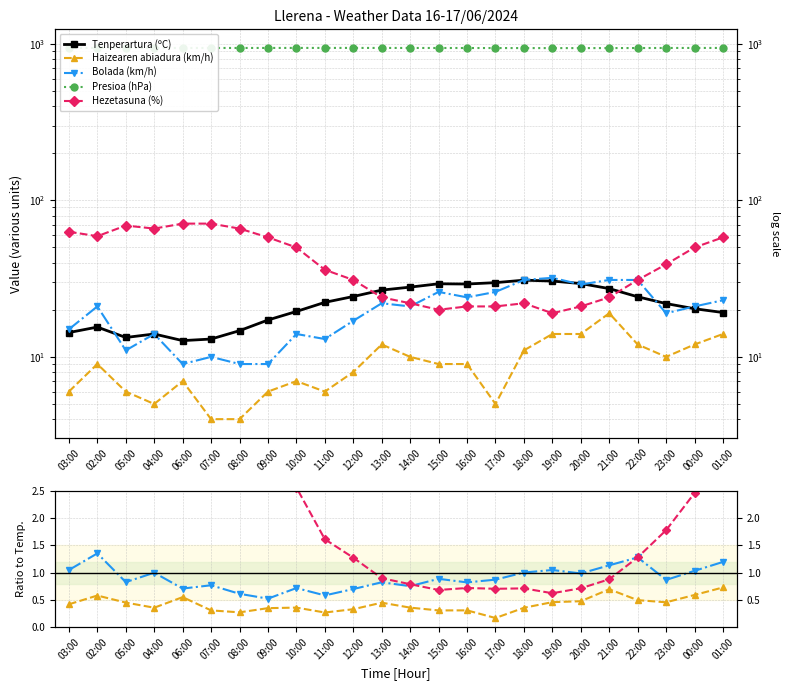

Between 03:00 and 09:00, which is larger?

09:00